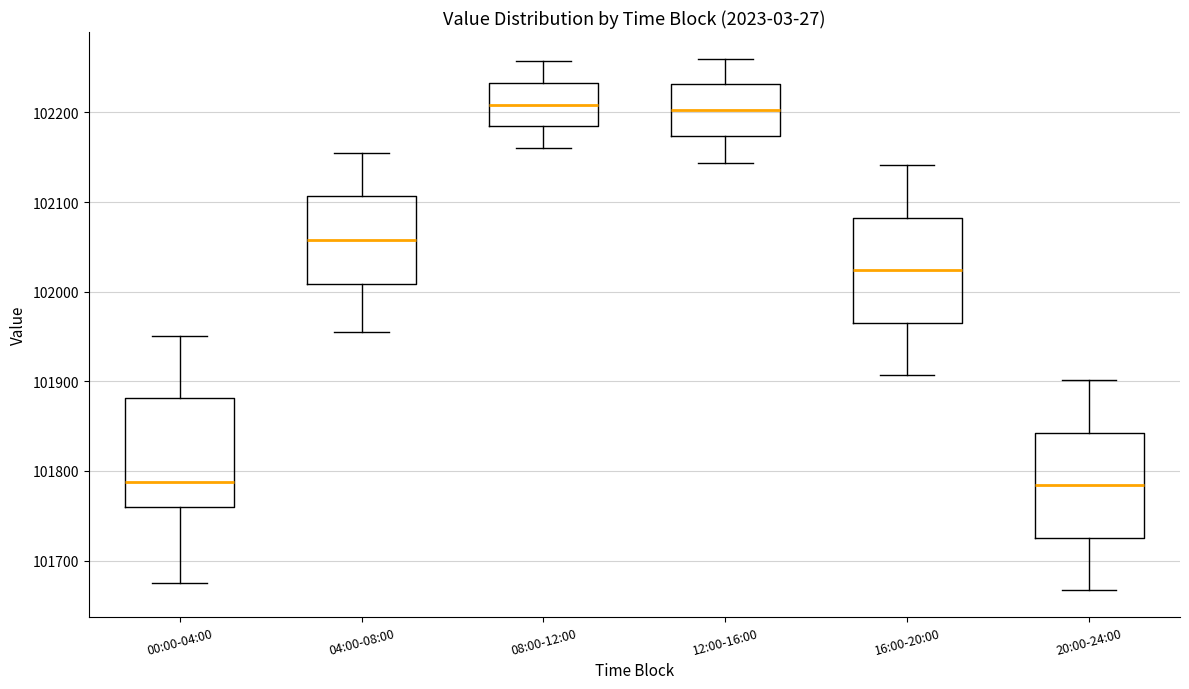

Where is the upper edge of the box for 08:00-12:00 on the y-axis? The values are not printed on the chart, so give them approximately, as read against the axis.

102230